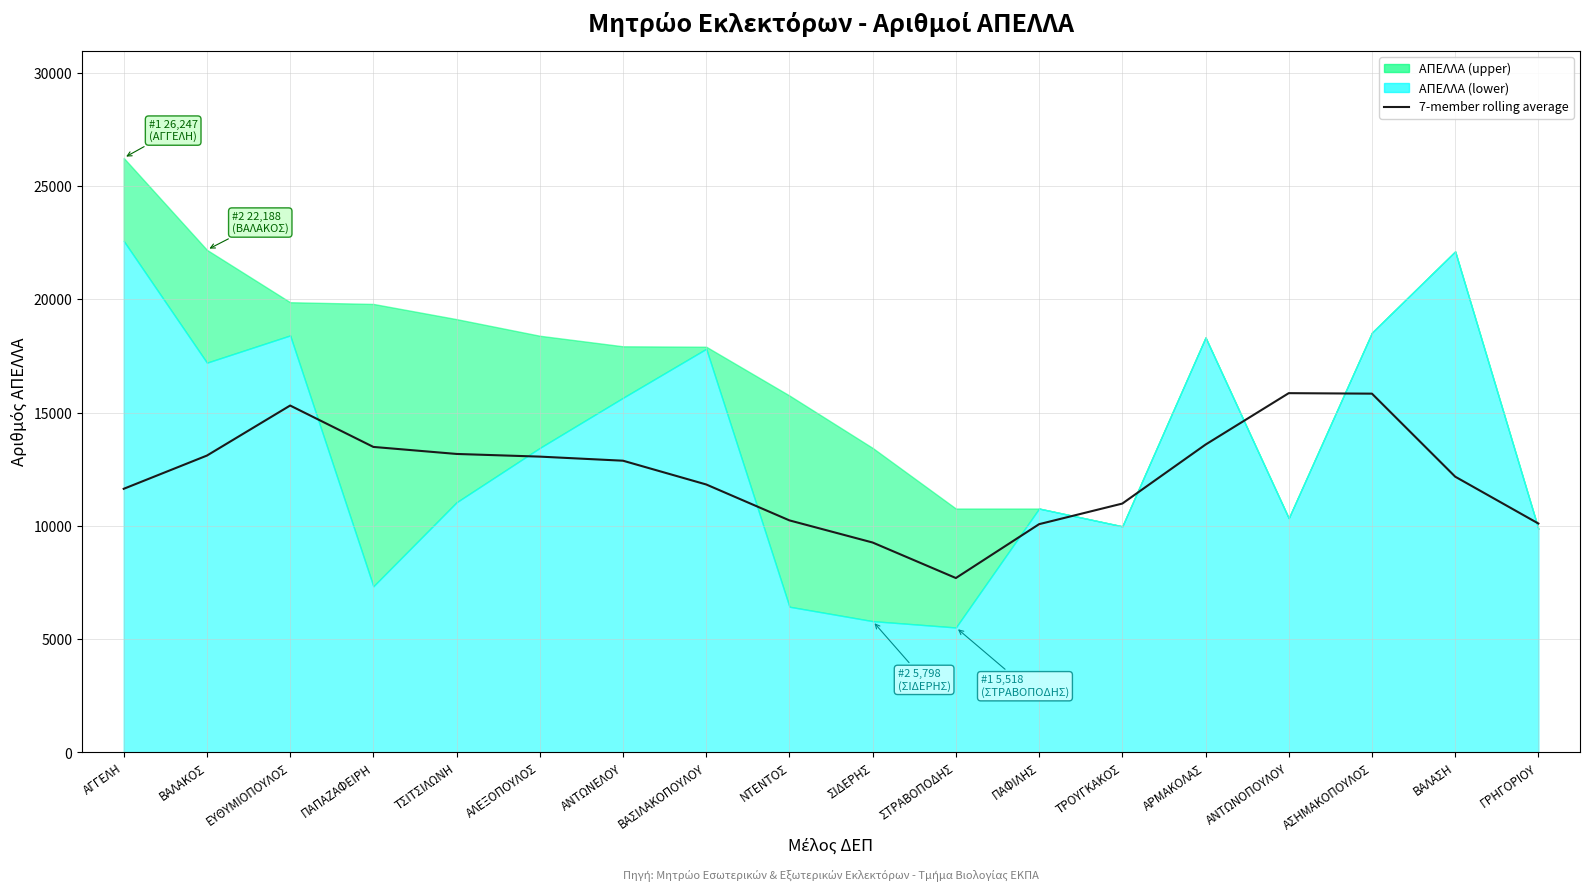

How many interior local valleys (lower than both neighbors) does the data have?

1